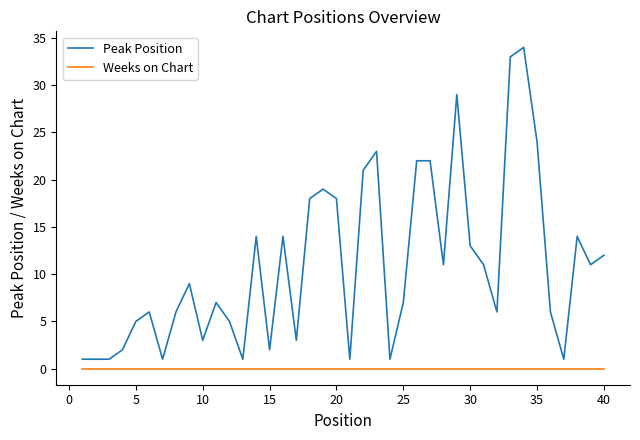

Which series has the widest spread of values?

Peak Position